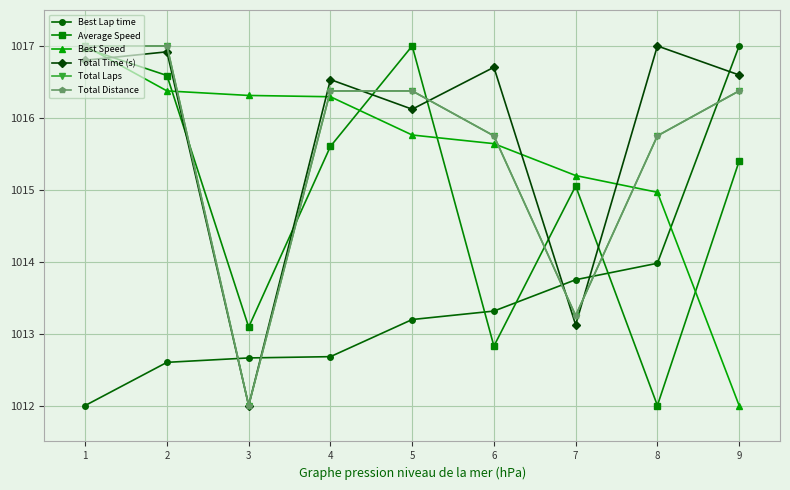

List the labels in order of Total Distance value, smallest first.

3, 7, 6, 8, 4, 5, 9, 1, 2